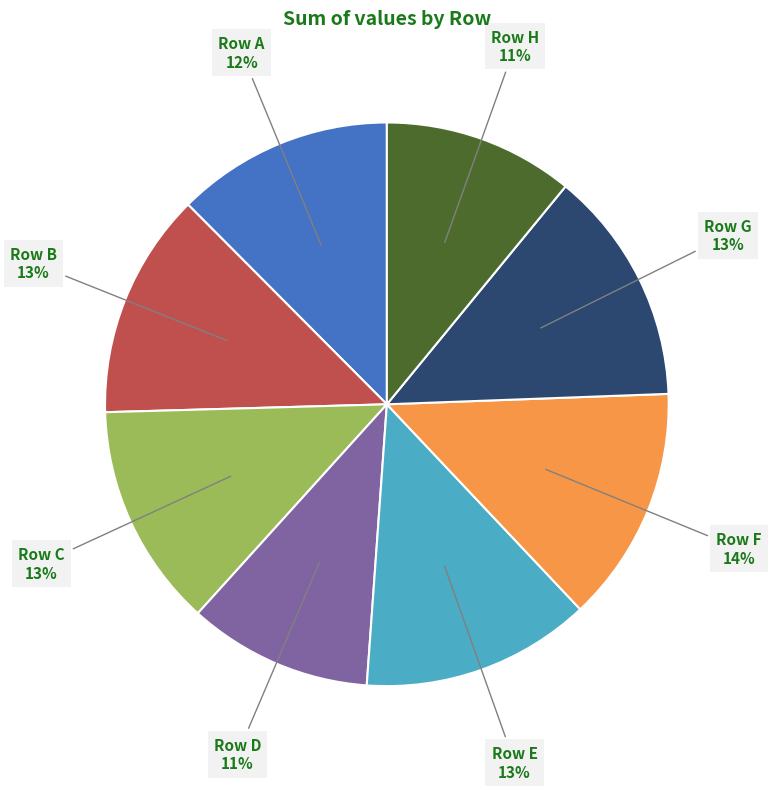

Is it true that Row B is 13% of the pie?

True